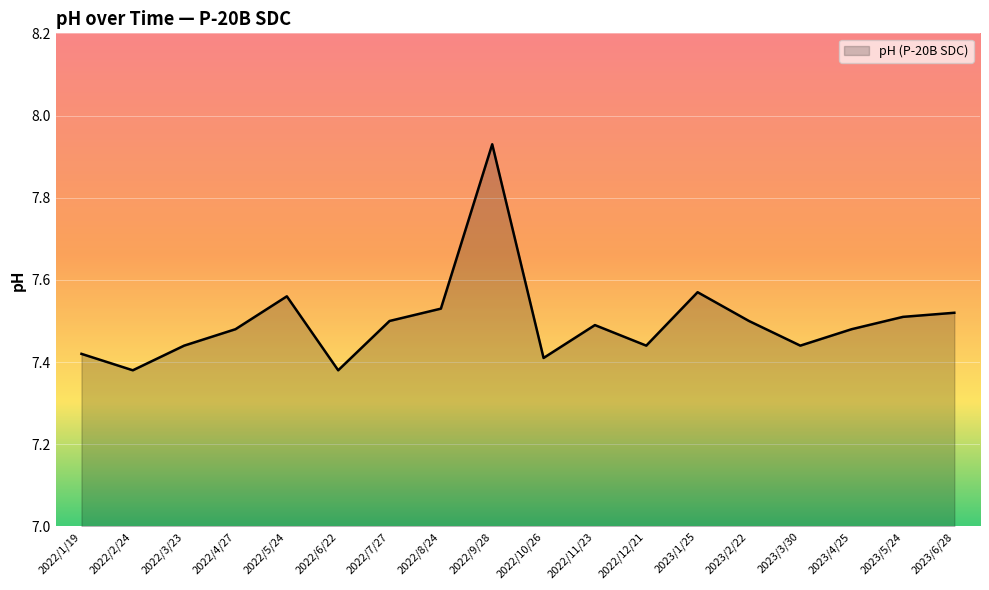

Which label corresponds to the largest value in the chart?

2022/9/28